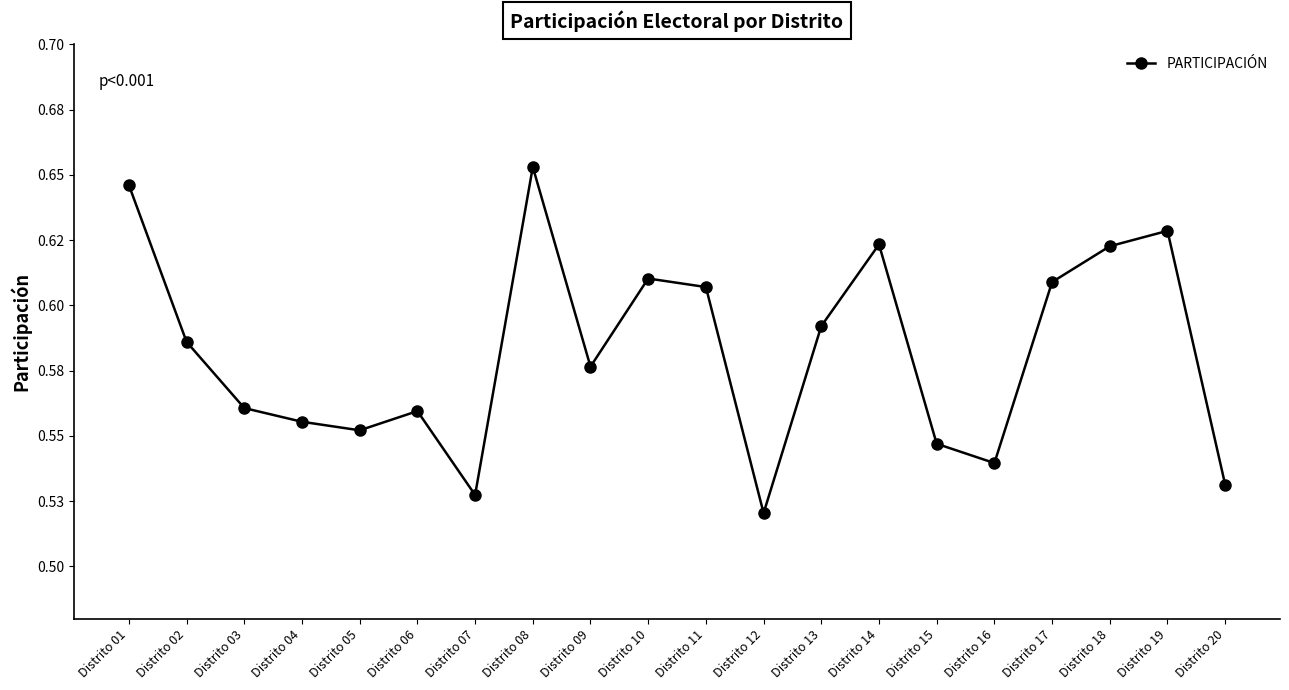

Does the chart have visible grid lines?

No